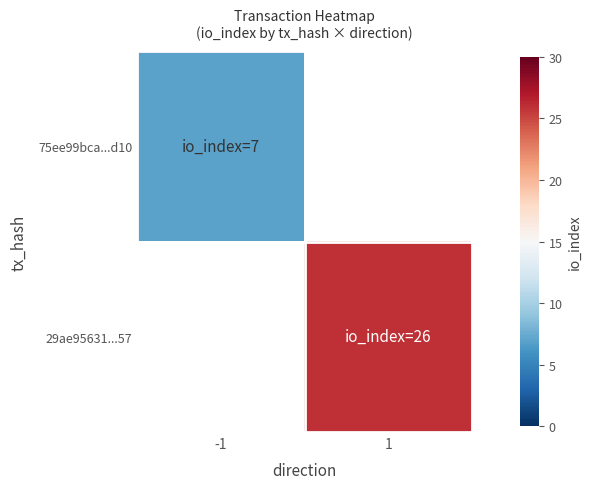

What is the minimum value for 75ee99bca...d10?

7.0